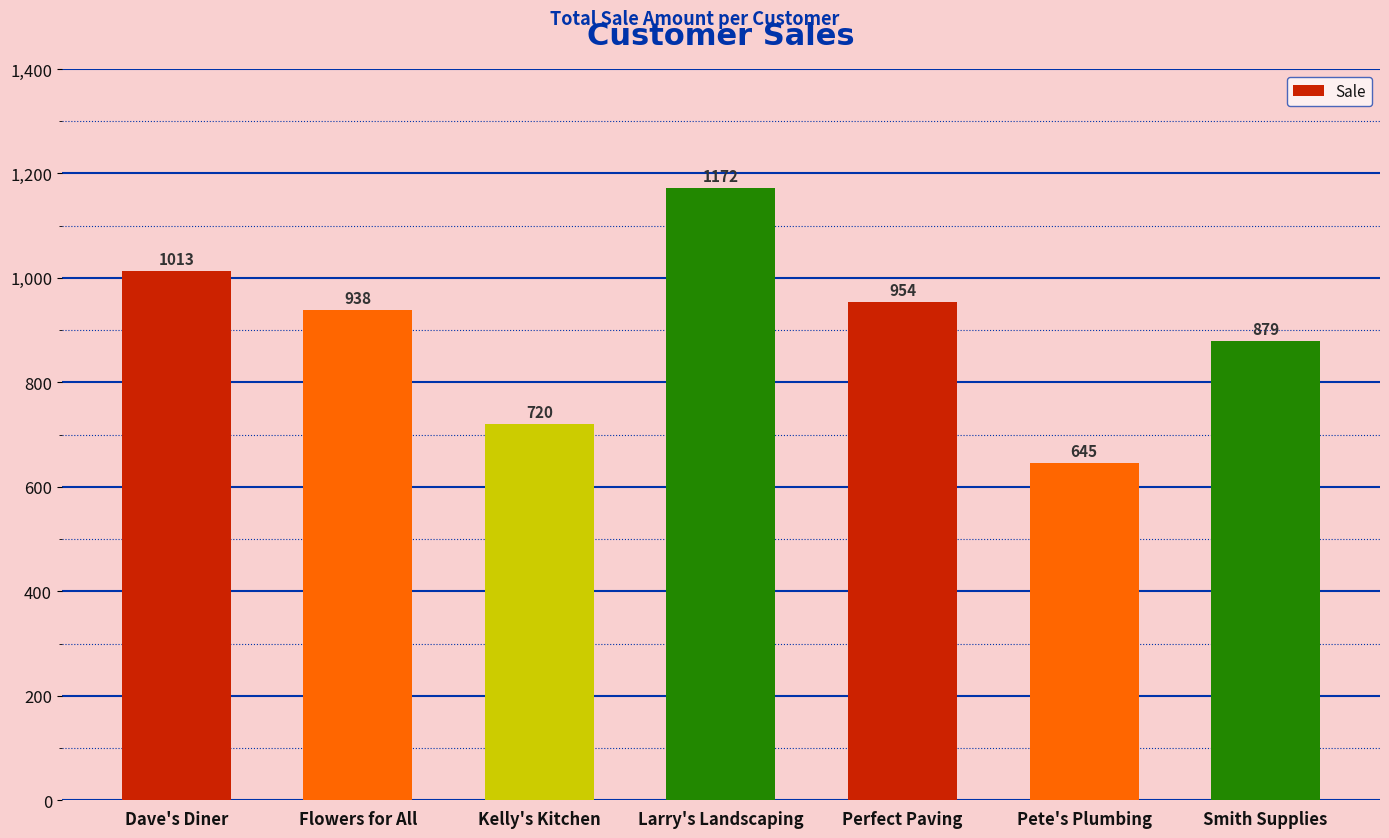

How many bars are there in total?

7